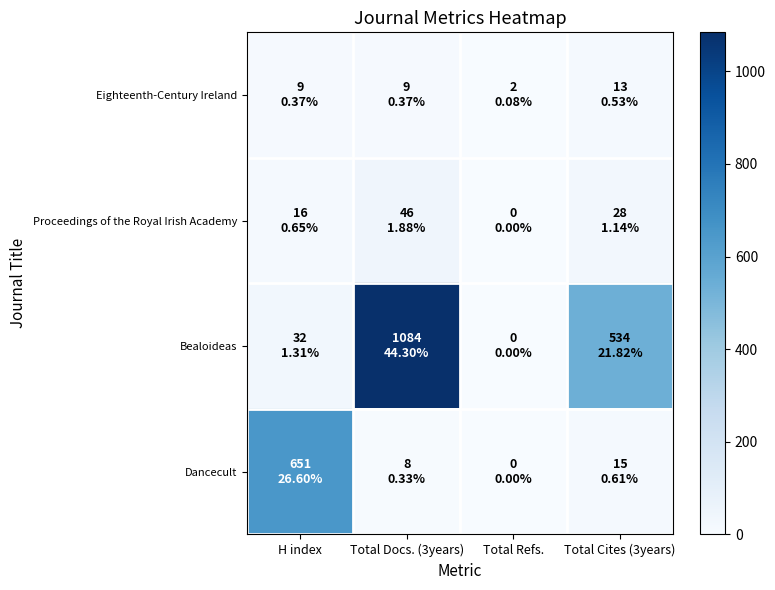

Reading right to left, what are all the values shown in this chart?

Eighteenth-Century Ireland: Total Cites (3years)=13	Total Refs.=2	Total Docs. (3years)=9	H index=9
Proceedings of the Royal Irish Academy: Total Cites (3years)=28	Total Refs.=0	Total Docs. (3years)=46	H index=16
Bealoideas: Total Cites (3years)=534	Total Refs.=0	Total Docs. (3years)=1084	H index=32
Dancecult: Total Cites (3years)=15	Total Refs.=0	Total Docs. (3years)=8	H index=651